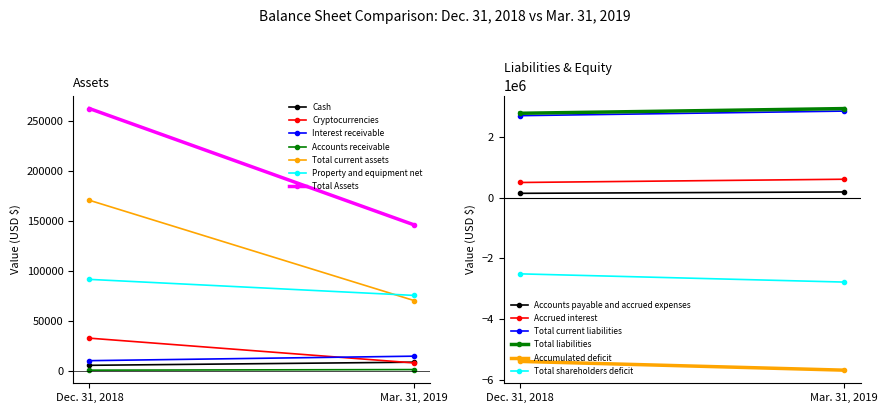

Which category has the highest value across all series?

Total liabilities